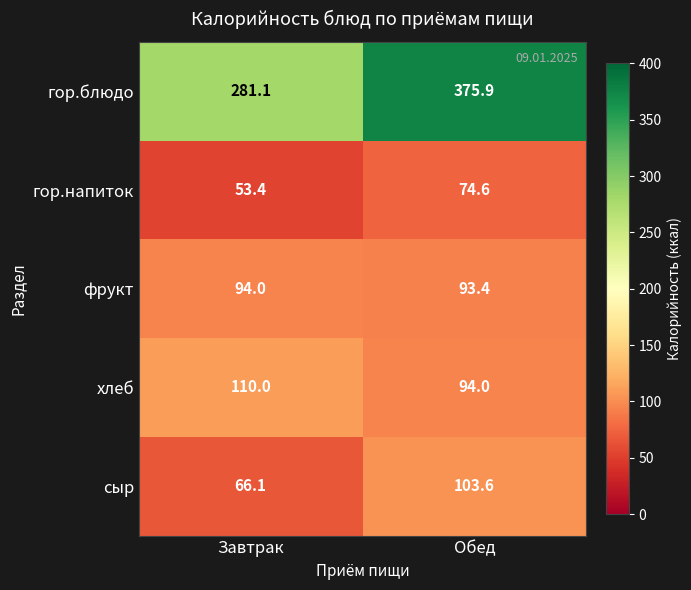

Reading right to left, what are all the values shown in this chart?

гор.блюдо: 375.9	281.1
гор.напиток: 74.6	53.4
фрукт: 93.4	94.0
хлеб: 94.0	110.0
сыр: 103.6	66.1